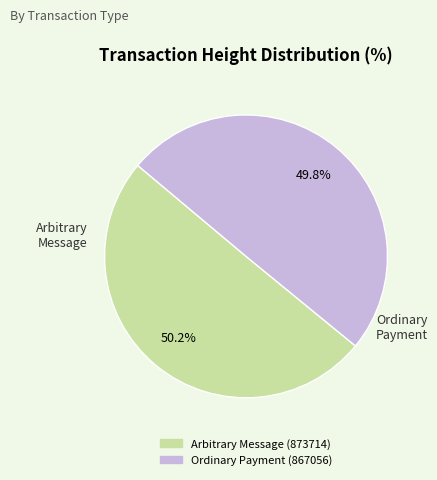

Is there any slice that represents more than half of the pie?

Yes